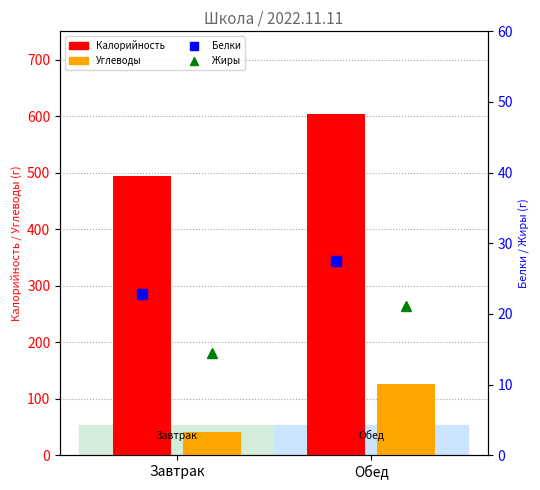

At which category is the sum across all series the highest?

Обед